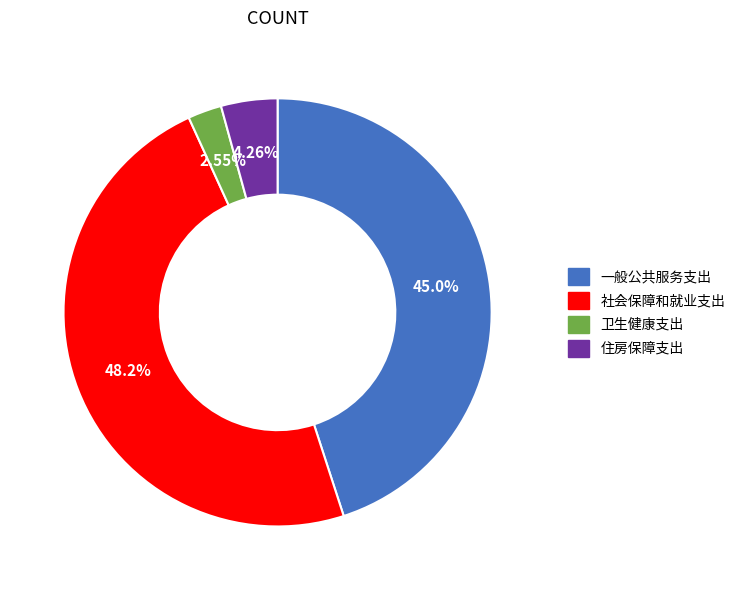

Do 住房保障支出 and 社会保障和就业支出 together represent more than half of the pie?

Yes